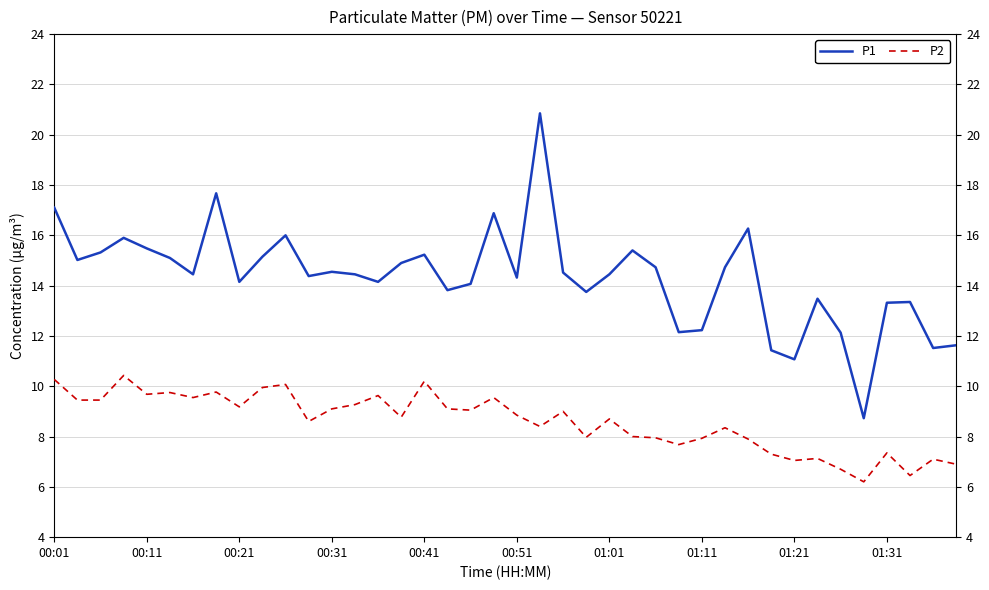

What is the difference between the second highest and second lowest values in the P1 series?

6.6